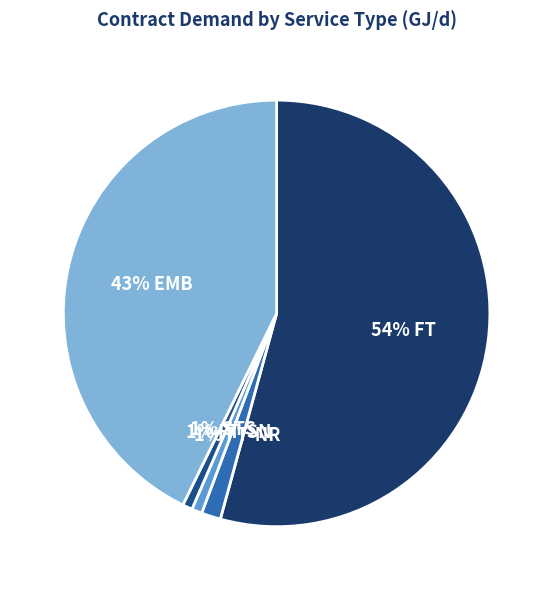

Count the number of slices in the pie.

5